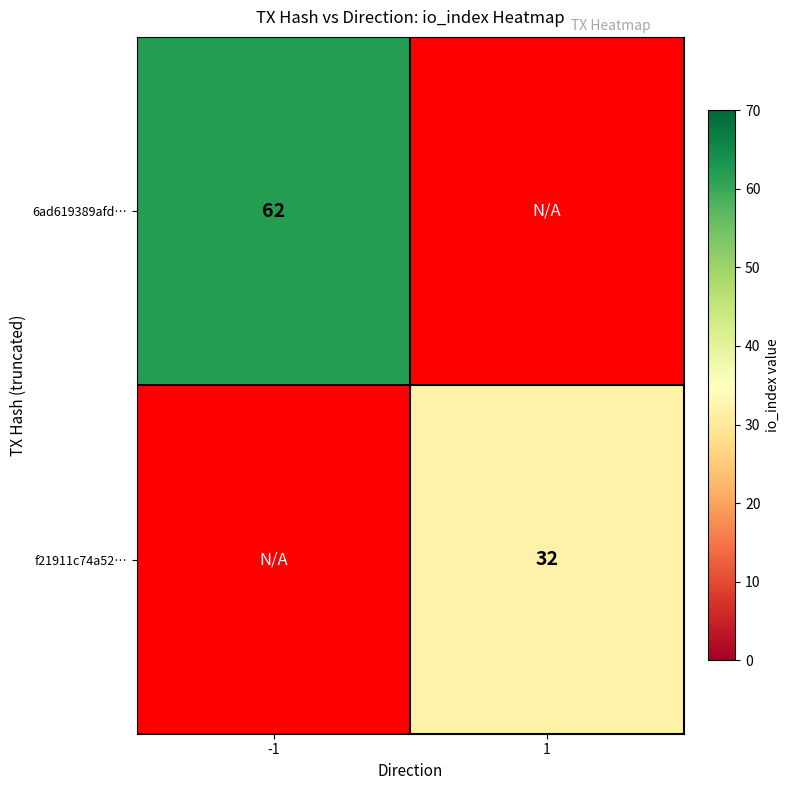

How many series are shown in this chart?

2